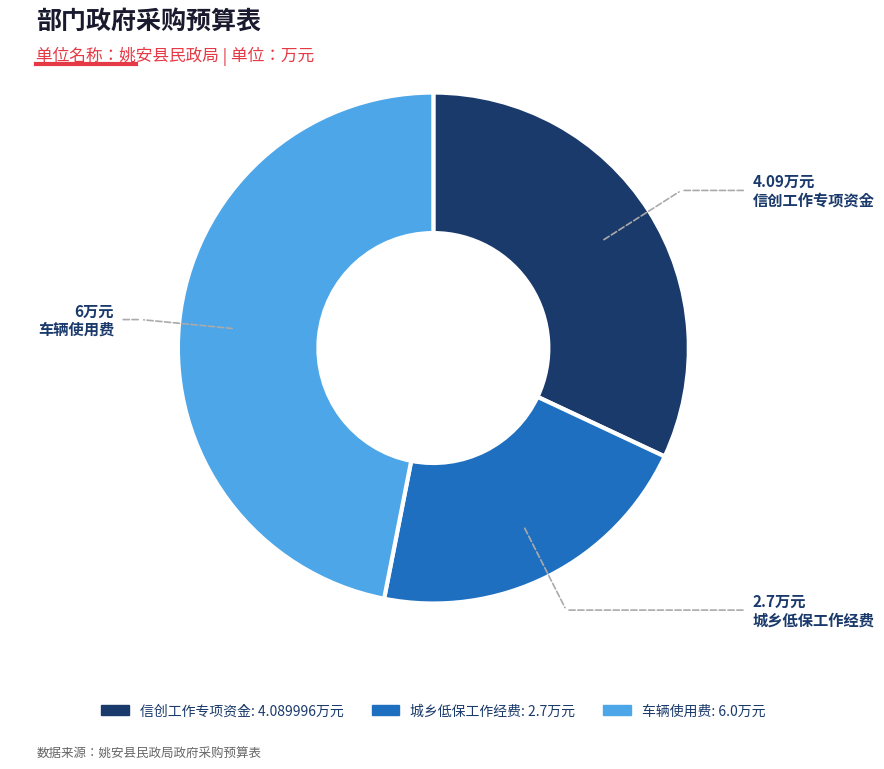

What is the largest slice in the pie chart?

车辆使用费